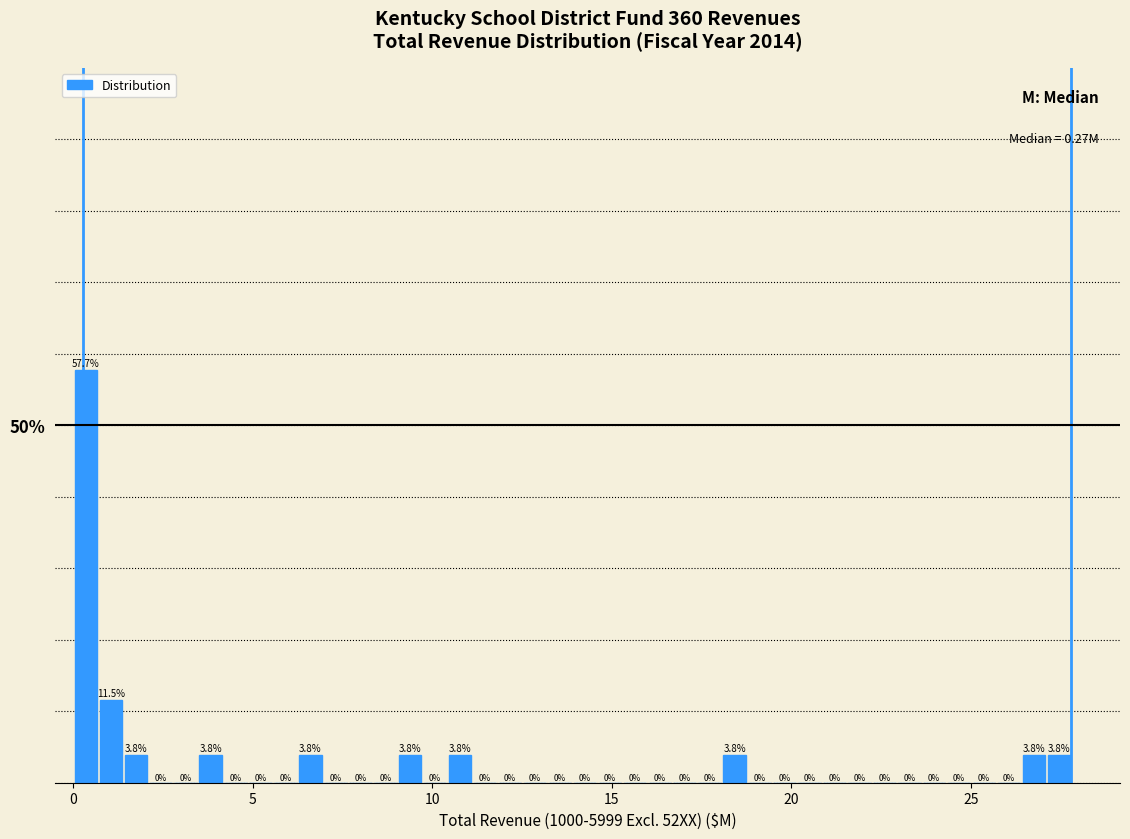

Around what value on the x-axis is the tallest bar? Give the approximate position of its centre, as read against the axis.

0.5